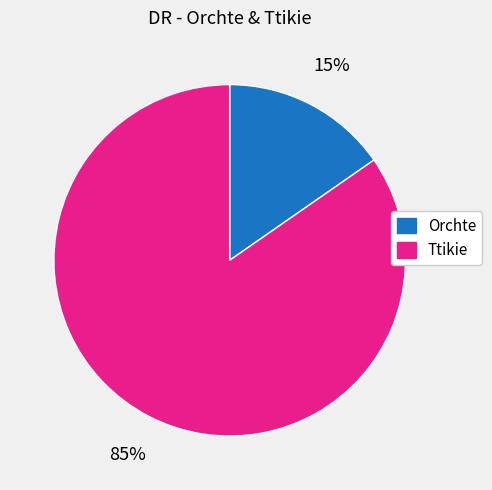

What is the majority slice?

Ttikie